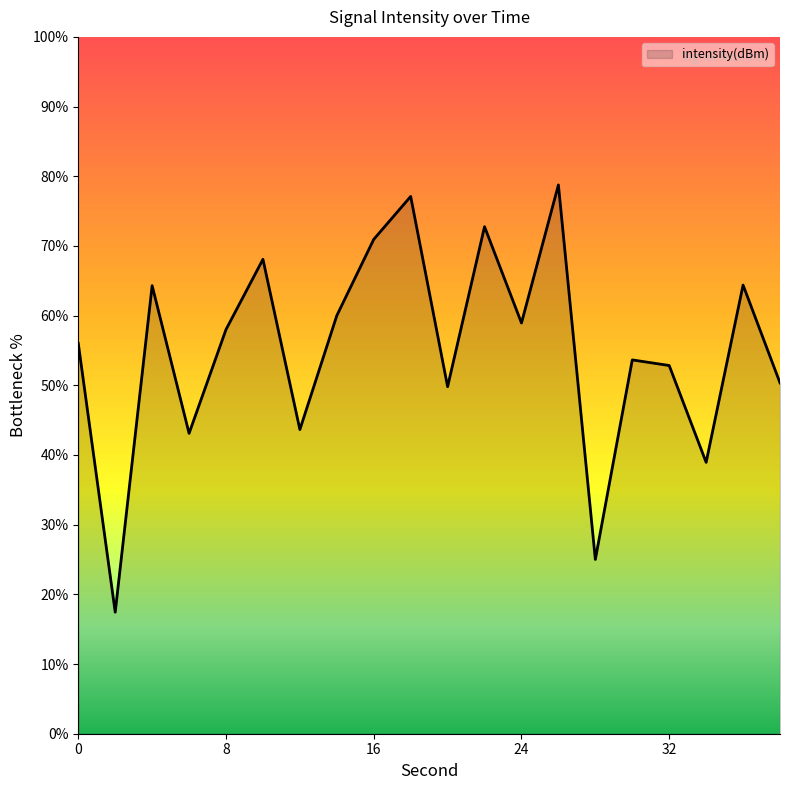

What is the greatest value displayed?

78.8